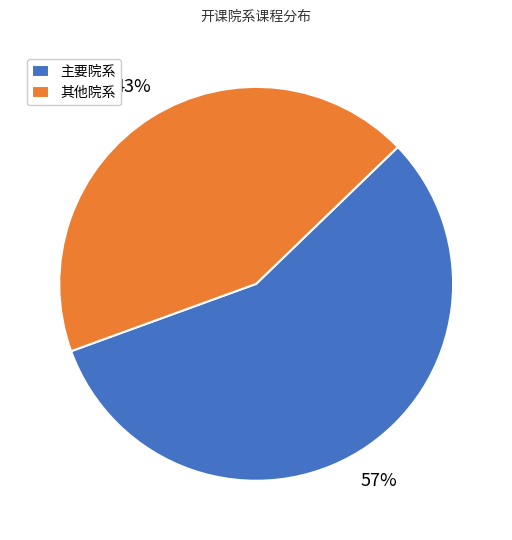

Count the number of slices in the pie.

2